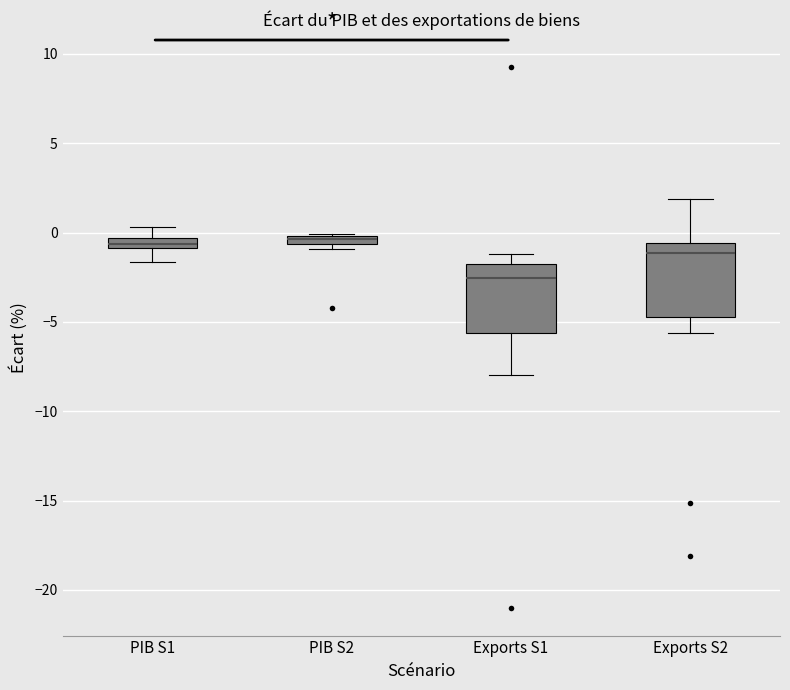

Where is the lower edge of the box for PIB S2 on the y-axis? The values are not printed on the chart, so give them approximately, as read against the axis.

-0.5